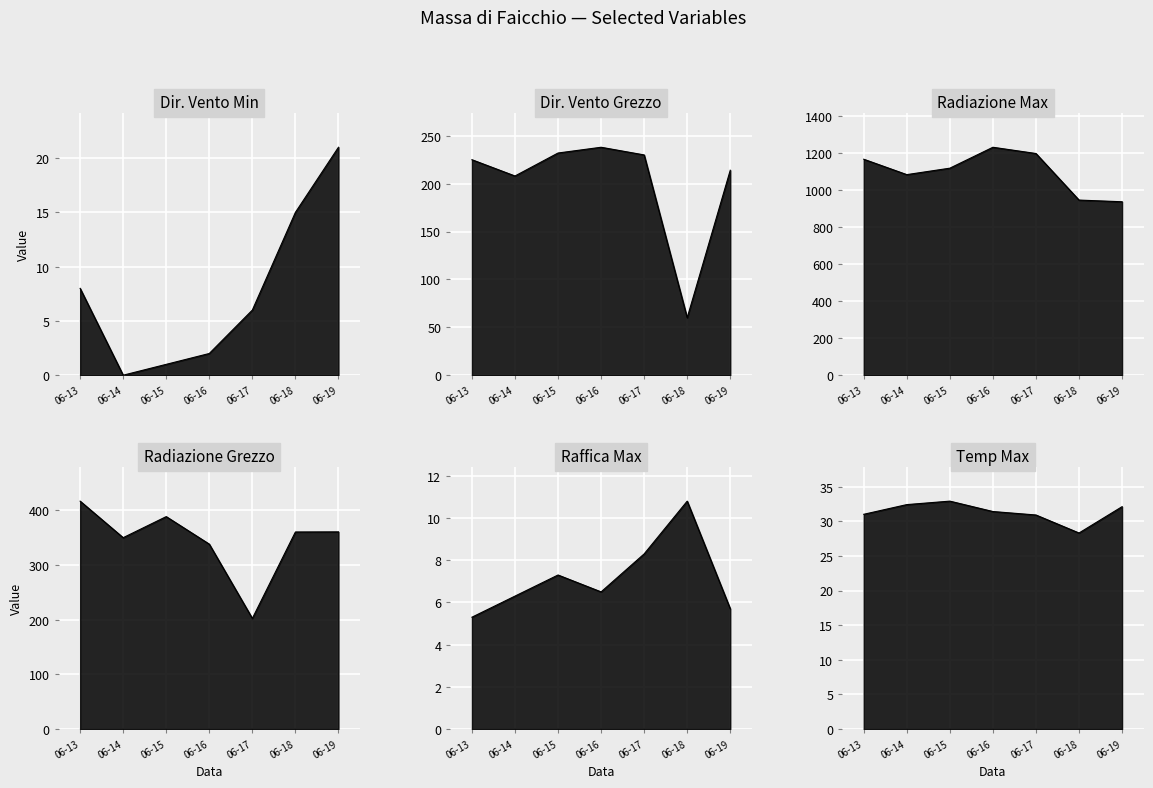

Which series has the largest total across all categories?

Radiazione Max